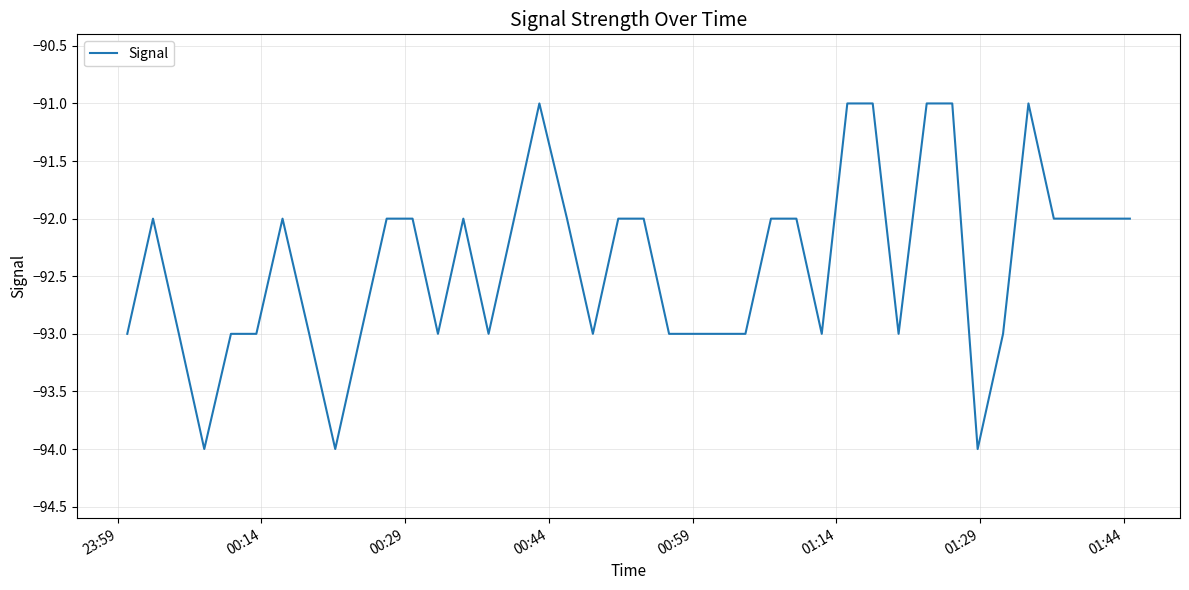

What is the minimum value shown in the chart?

-94